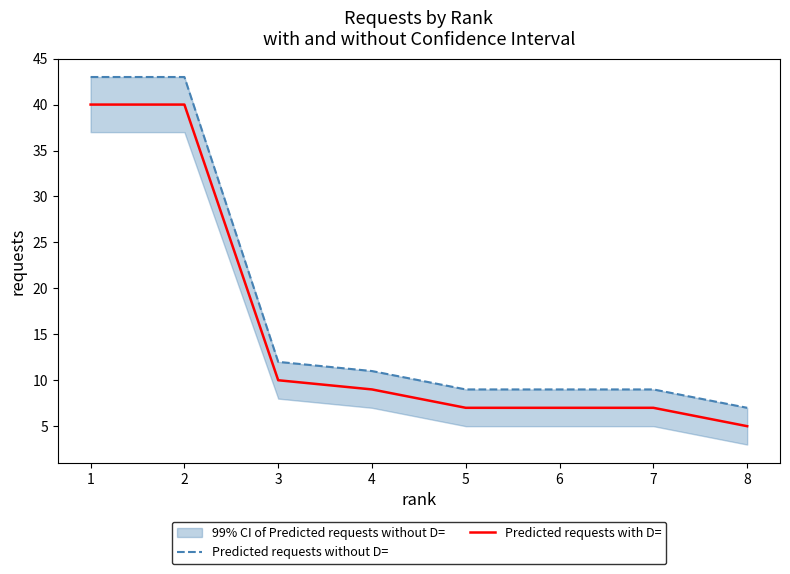

True or false: Predicted requests without D= and Predicted requests with D= intersect in this chart.

False